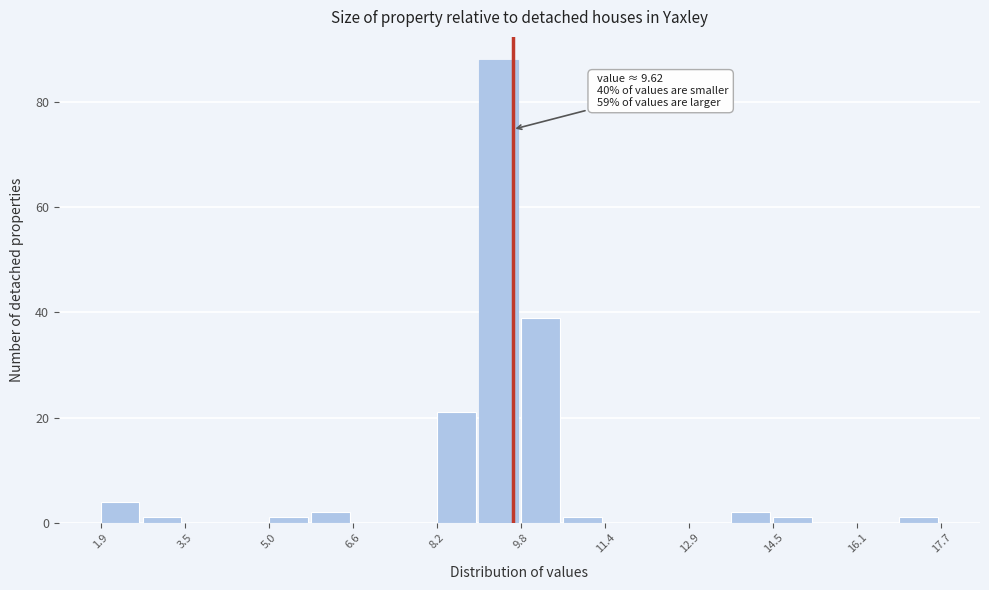

Around what value on the x-axis is the tallest bar? Give the approximate position of its centre, as read against the axis.

9.4